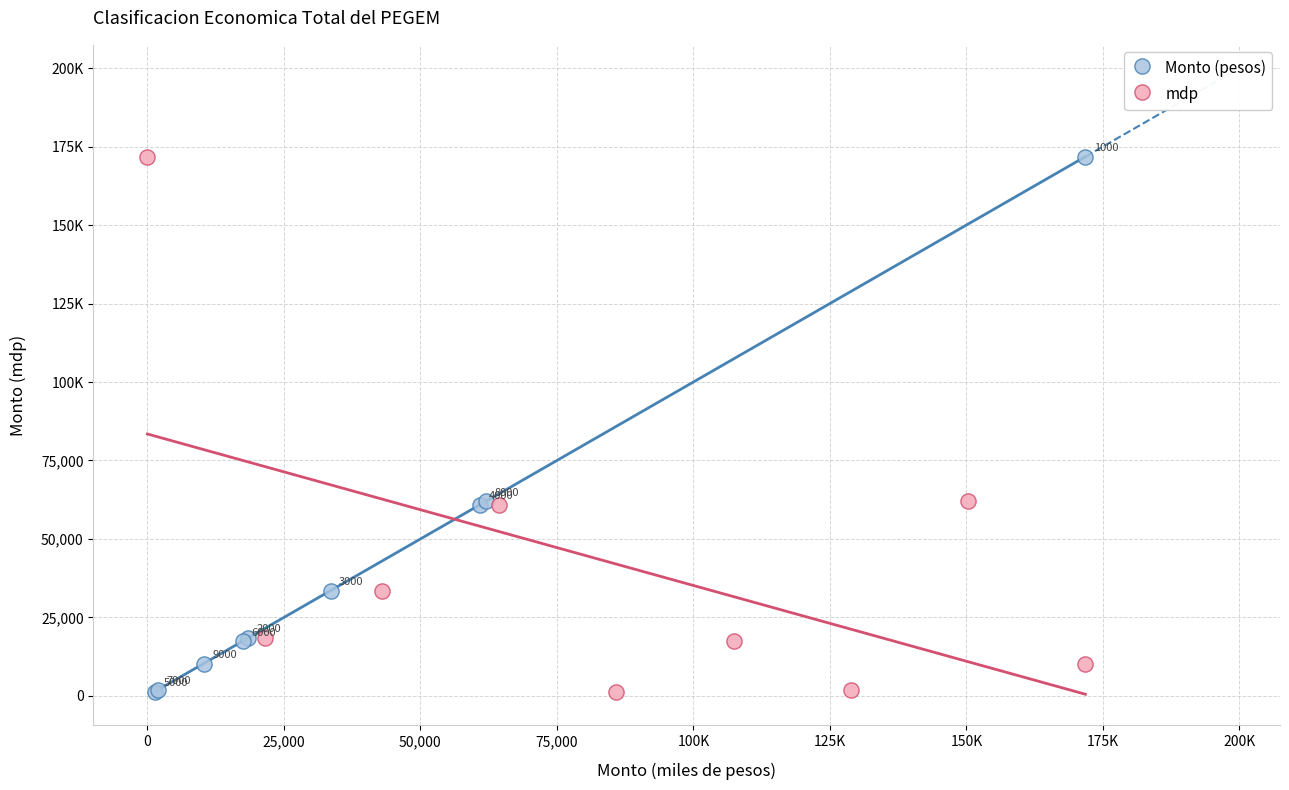

What are all the series names shown in the legend?

Monto (pesos), mdp